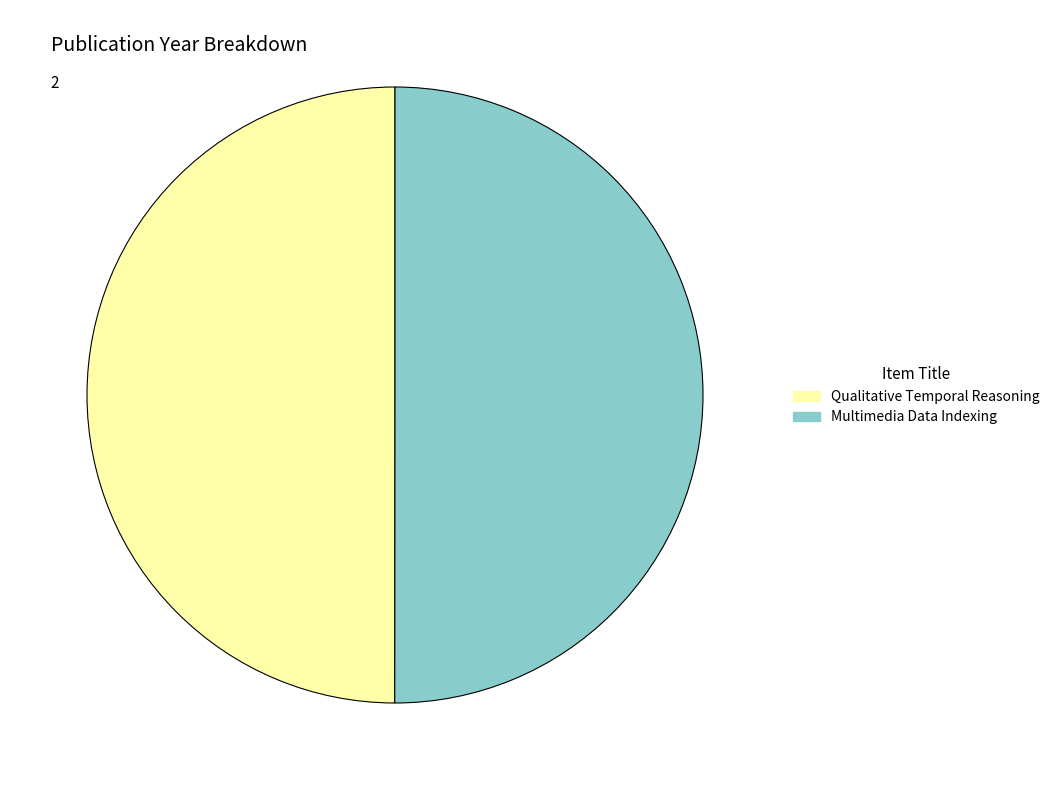

The Qualitative Temporal Reasoning slice represents 62% of the pie. True or false?

False